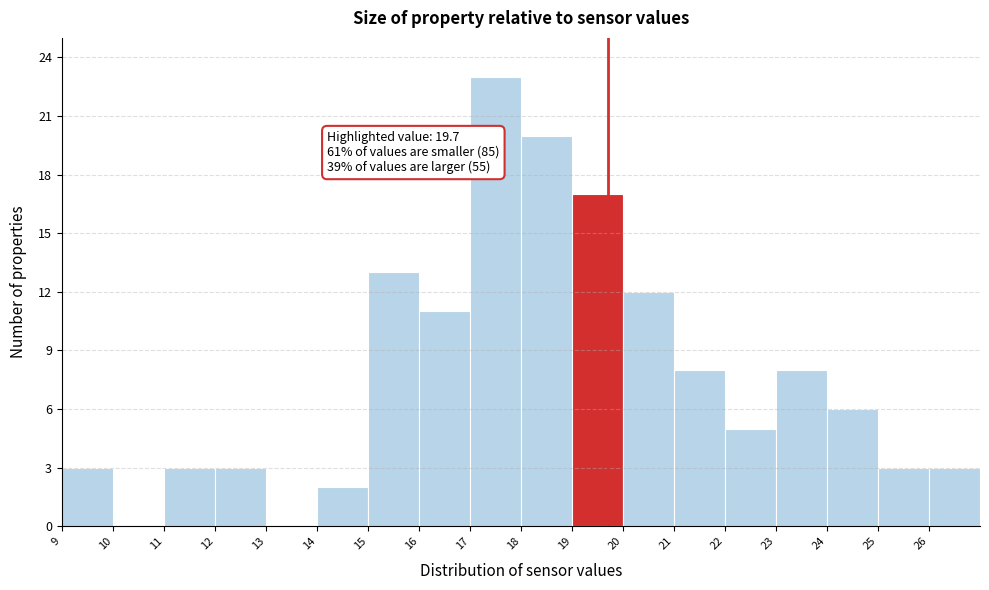

Over which range of the x-axis is the bar tallest?

17 to 18